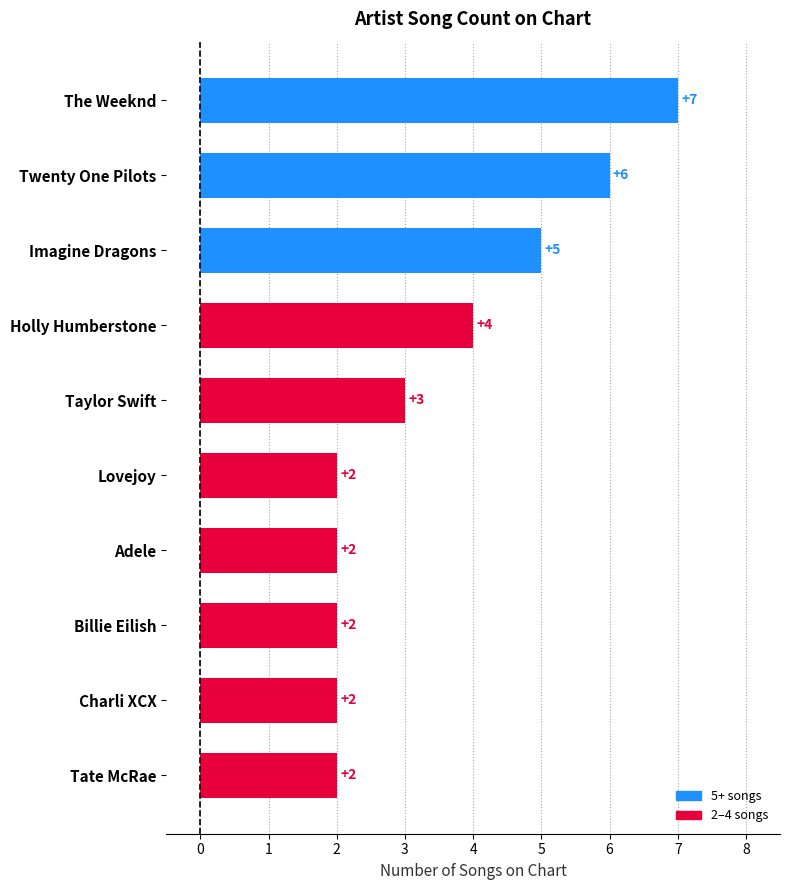

Count the values in the range 2 to 5.

8